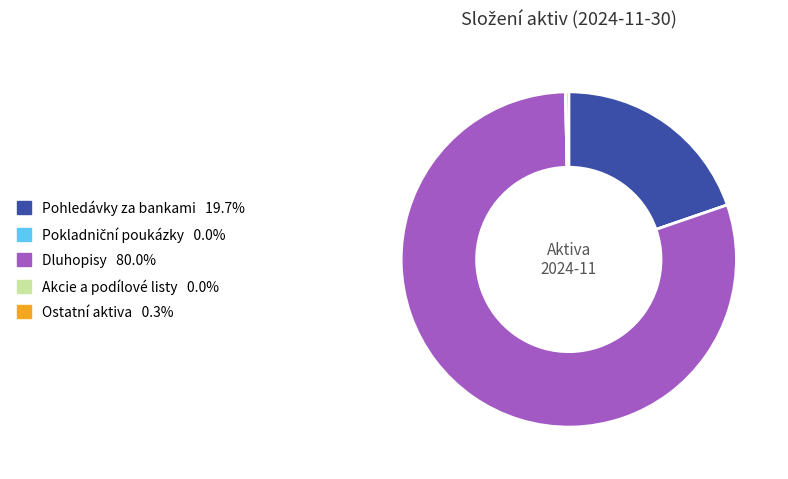

What is the largest slice in the pie chart?

Dluhopisy